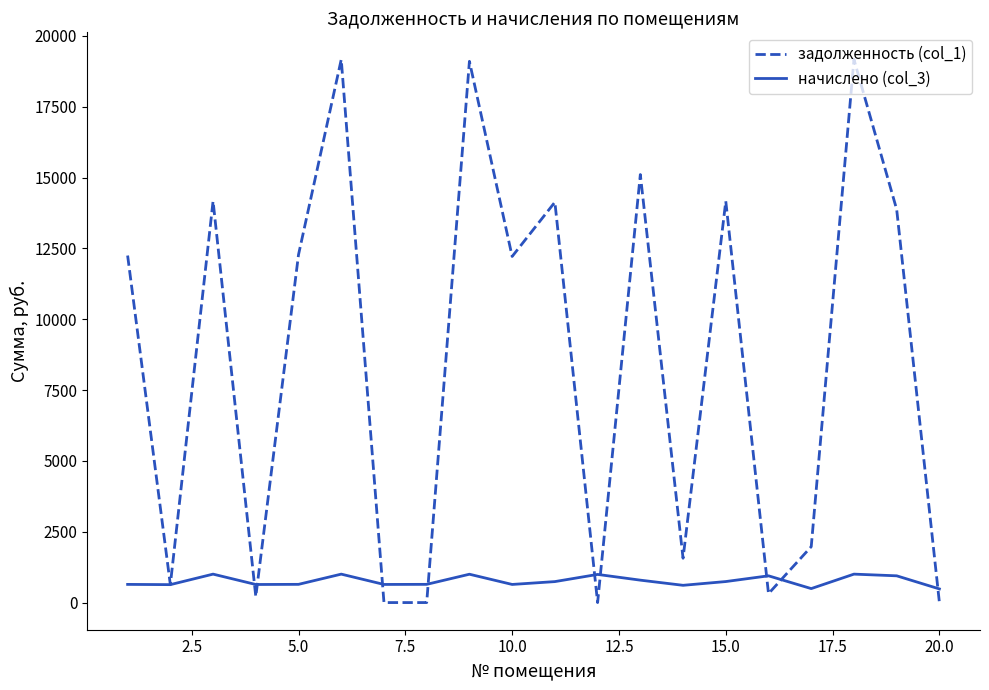

Which series ends up on top after the final intersection of начислено (col_3) and задолженность (col_1)?

начислено (col_3)